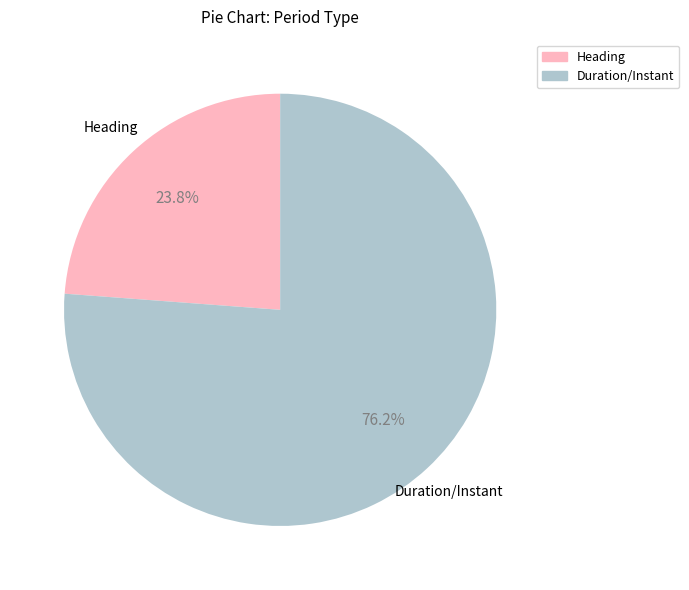

Count the number of slices in the pie.

2